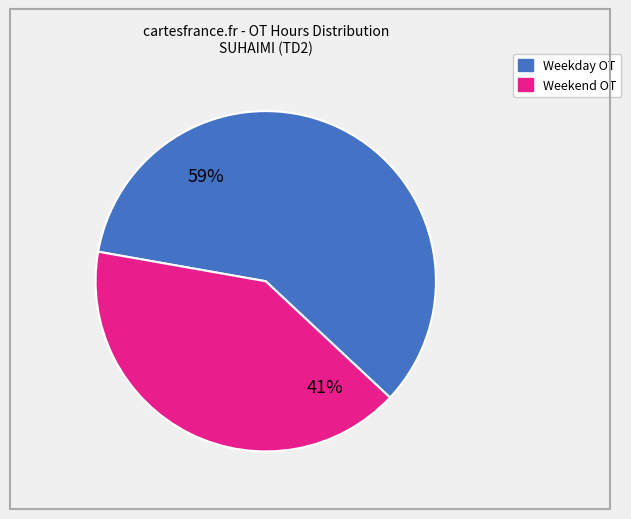

To the nearest percent, what is the average slice percentage?

50%